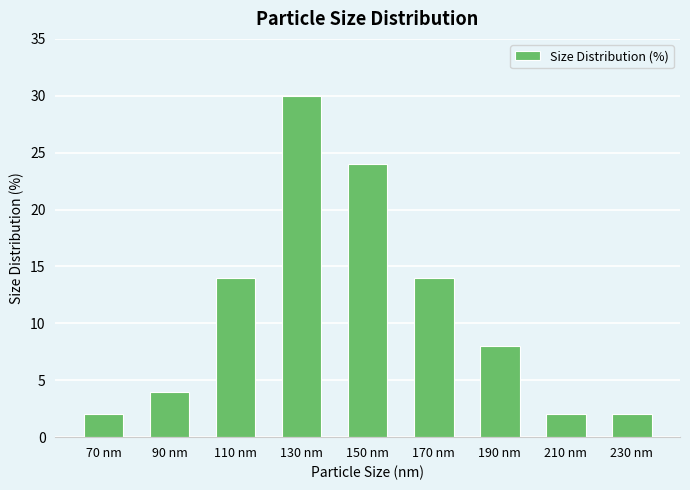

True or false: the data shows 14 at 110 nm.

True